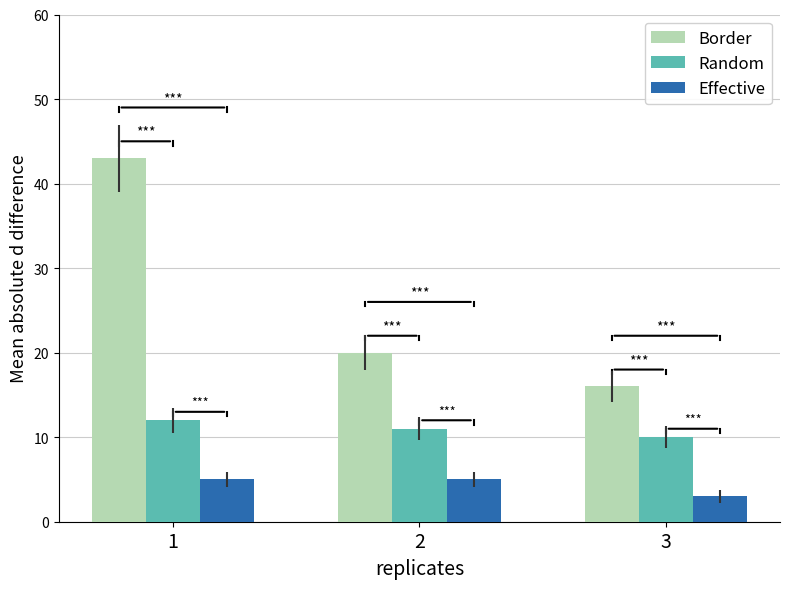

True or false: Effective has a value of 5 at 1.

True